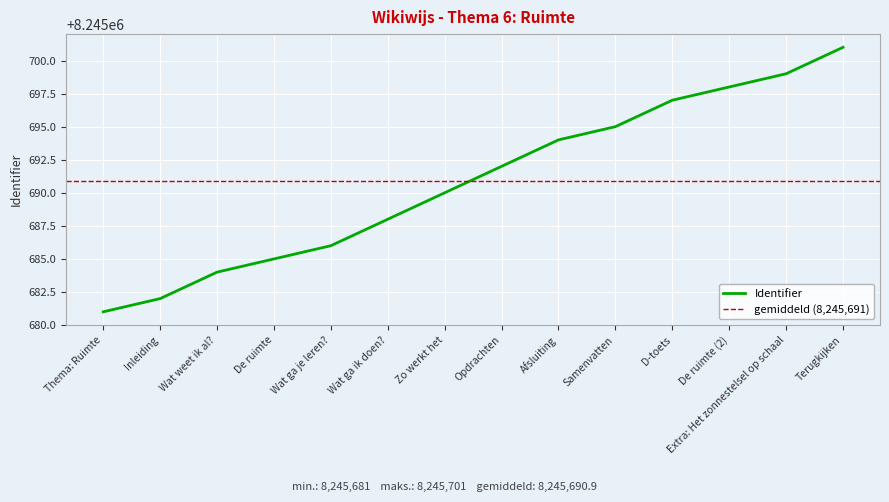

Is it true that the value at Wat ga je leren? is 8245686?

True